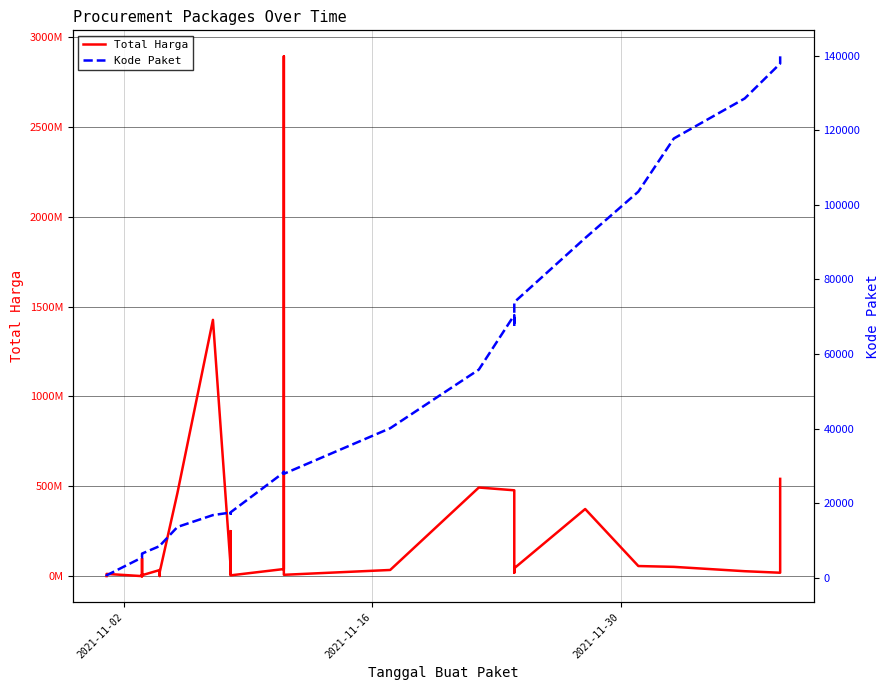

The value of Total Harga at 5 is 358334. True or false?

False